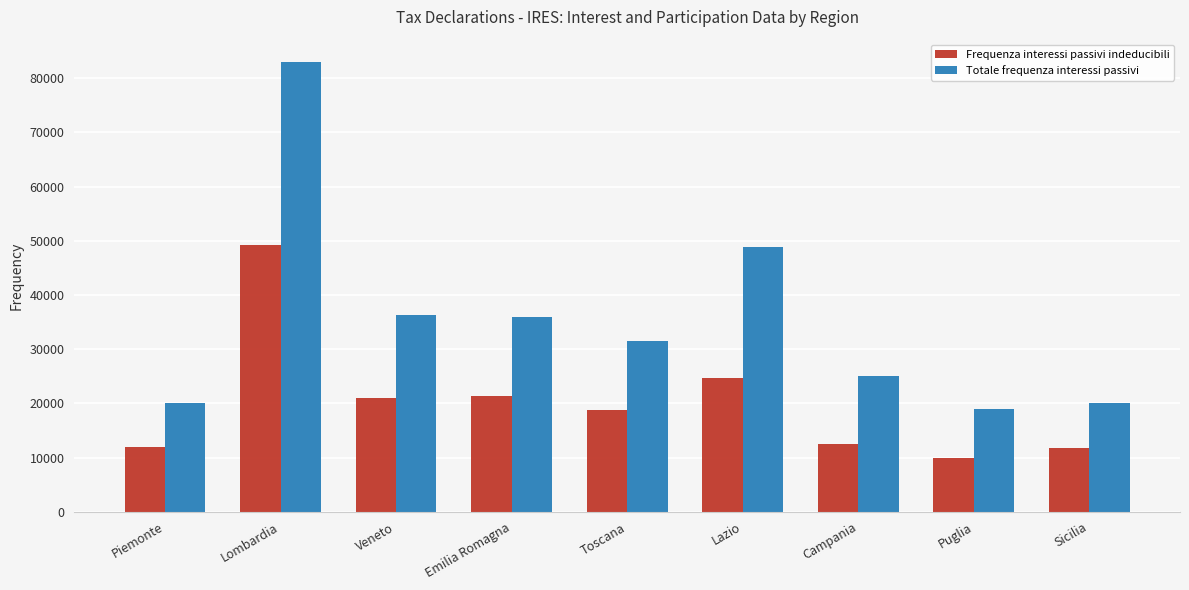

What is the minimum value shown in the chart?

9972